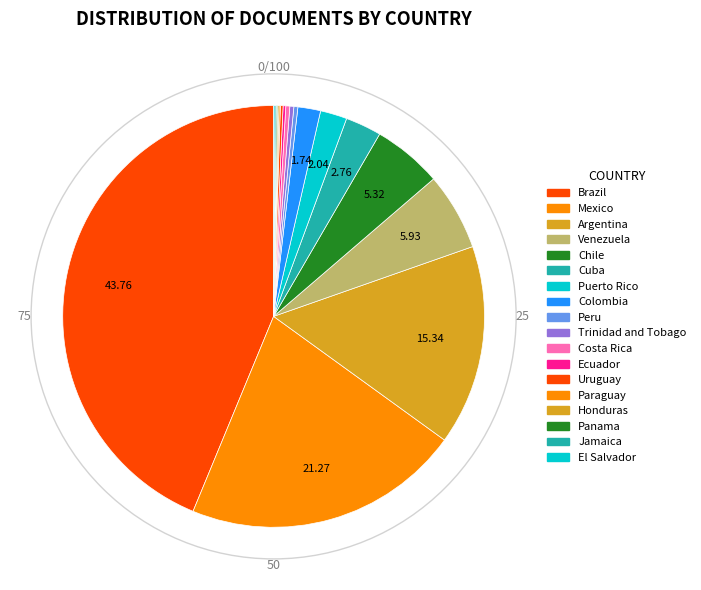

Does any single category account for the majority?

No